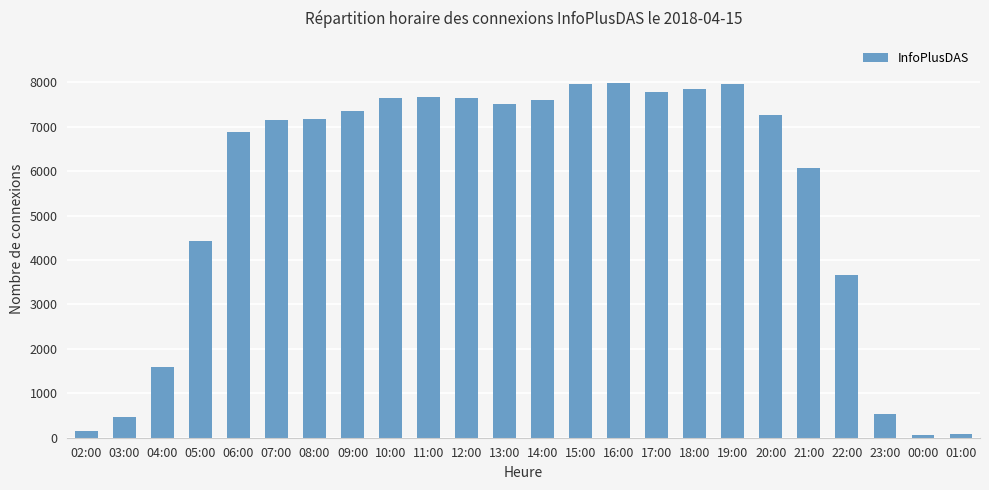

Read the value at 02:00, to the nearest 100.

100